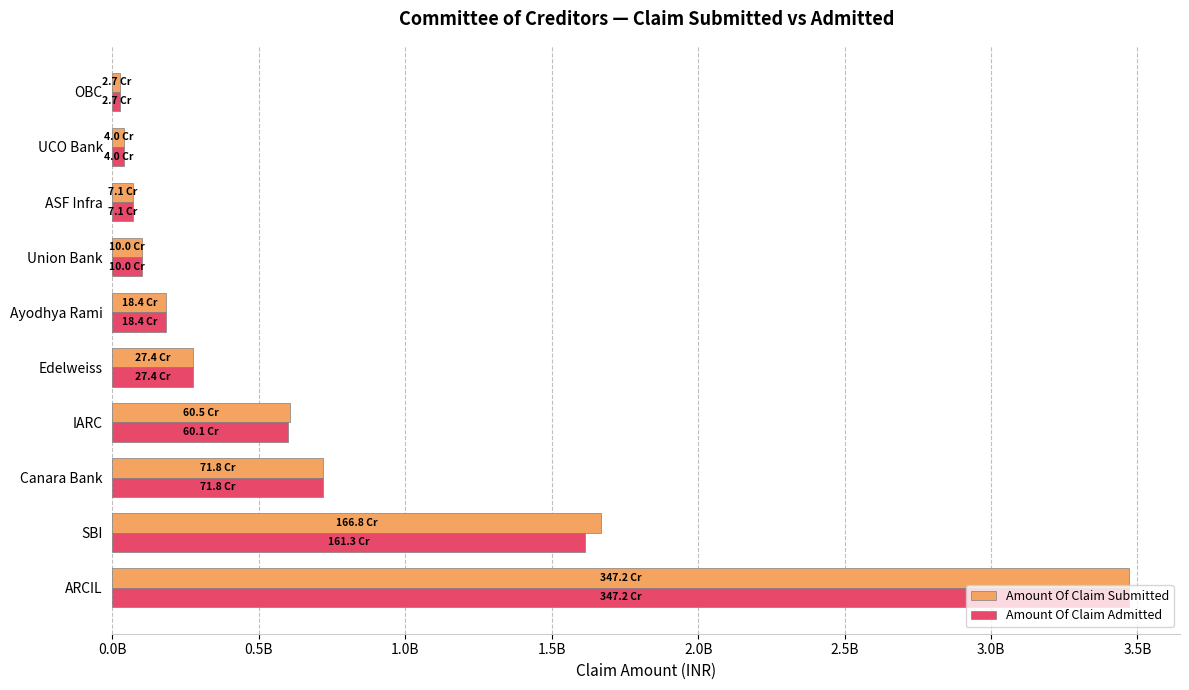

What are all the series names shown in the legend?

Amount Of Claim Submitted, Amount Of Claim Admitted